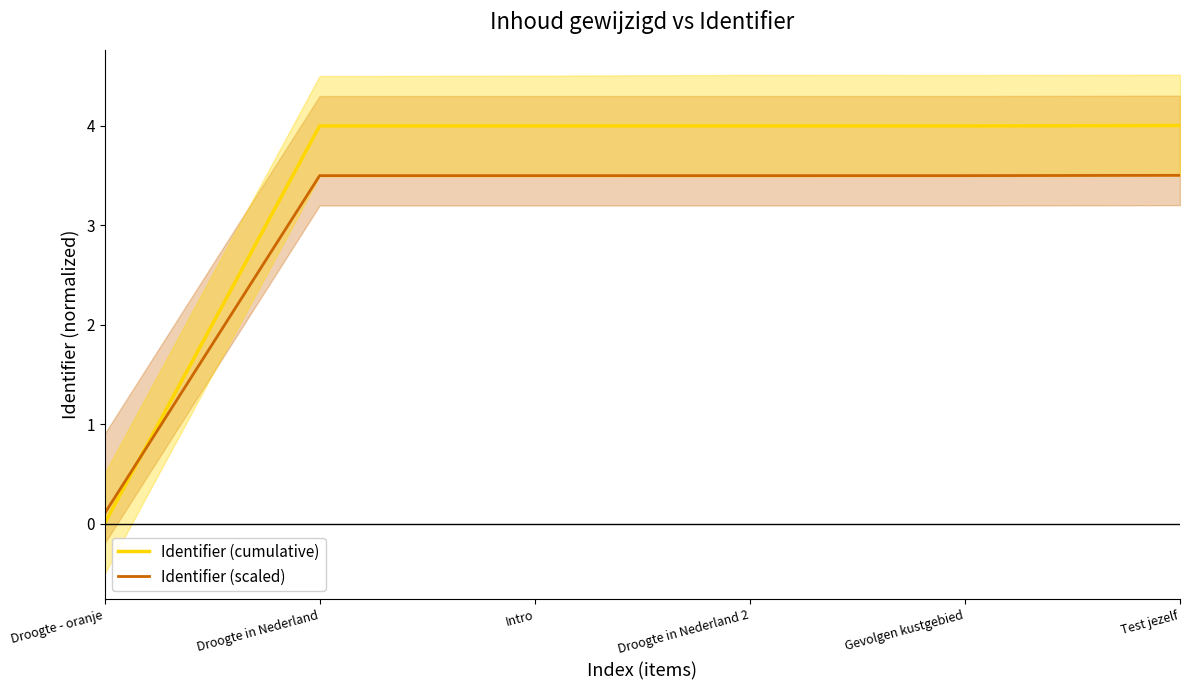

Where do Identifier (cumulative) and Identifier (scaled) first cross each other?

Droogte - oranje and Droogte in Nederland